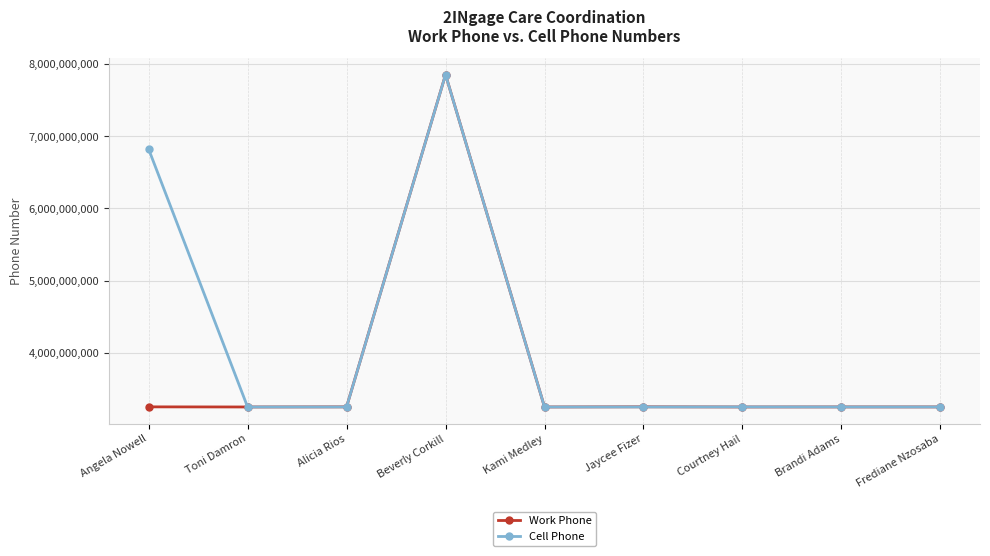

The Work Phone series shows 1060418120 at Brandi Adams. True or false?

False